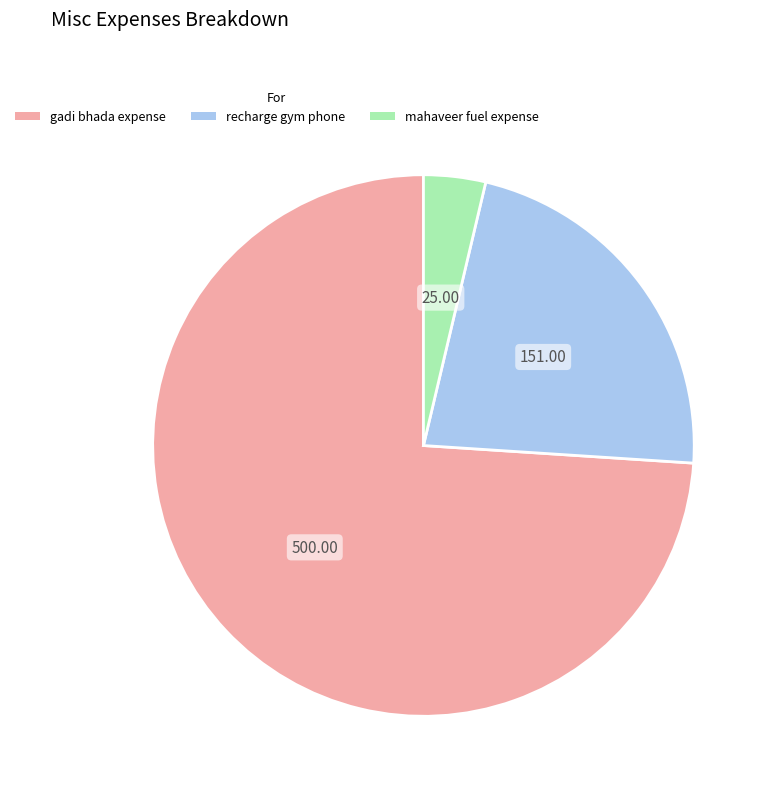

Count the number of slices in the pie.

3